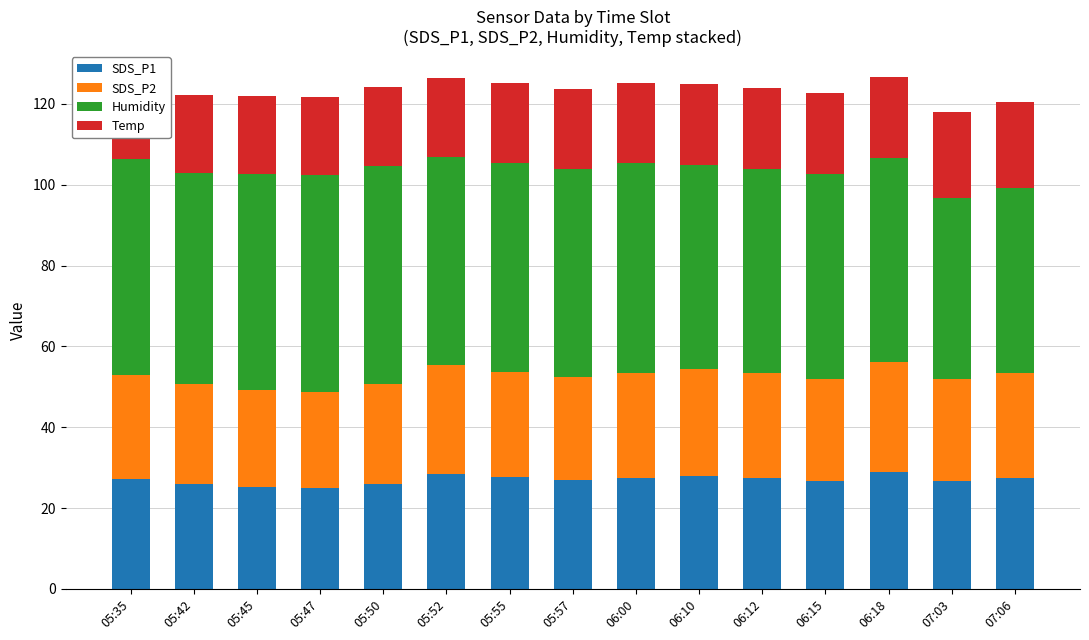

Where is Humidity nearest to the value 49?

06:10